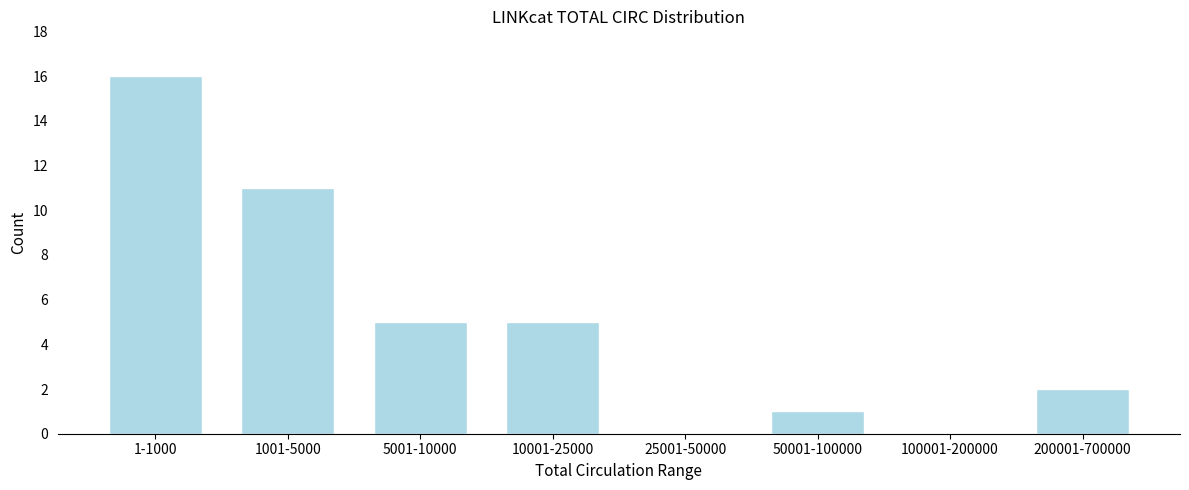

Reading left to right, extract all data points from this chart.

1-1000=16	1001-5000=11	5001-10000=5	10001-25000=5	25001-50000=0	50001-100000=1	100001-200000=0	200001-700000=2